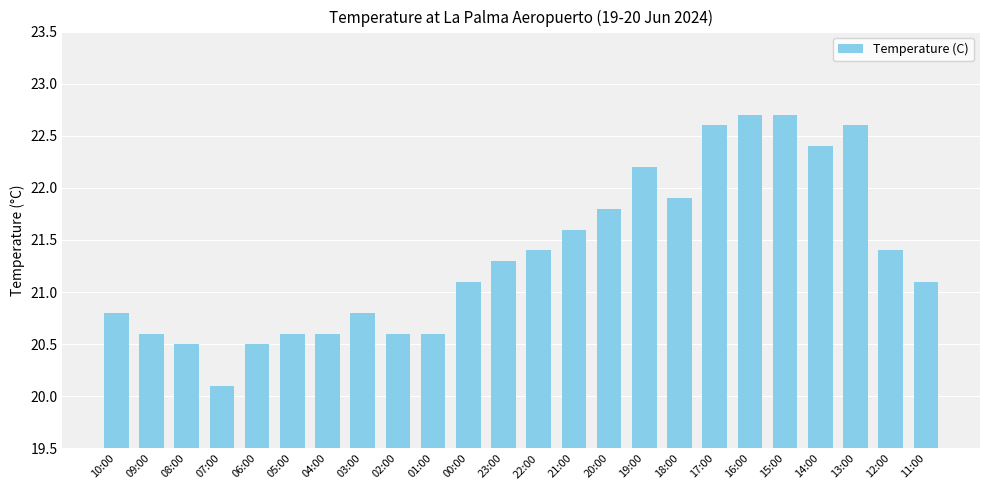

Reading left to right, transcribe all the data shown in this chart.

10:00=20.8	09:00=20.6	08:00=20.5	07:00=20.1	06:00=20.5	05:00=20.6	04:00=20.6	03:00=20.8	02:00=20.6	01:00=20.6	00:00=21.1	23:00=21.3	22:00=21.4	21:00=21.6	20:00=21.8	19:00=22.2	18:00=21.9	17:00=22.6	16:00=22.7	15:00=22.7	14:00=22.4	13:00=22.6	12:00=21.4	11:00=21.1